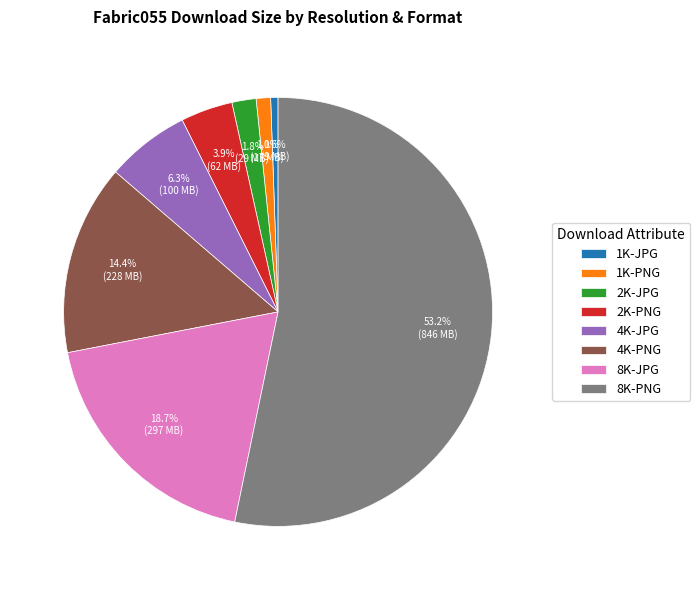

Combined, do 4K-JPG and 1K-JPG account for over 50%?

No